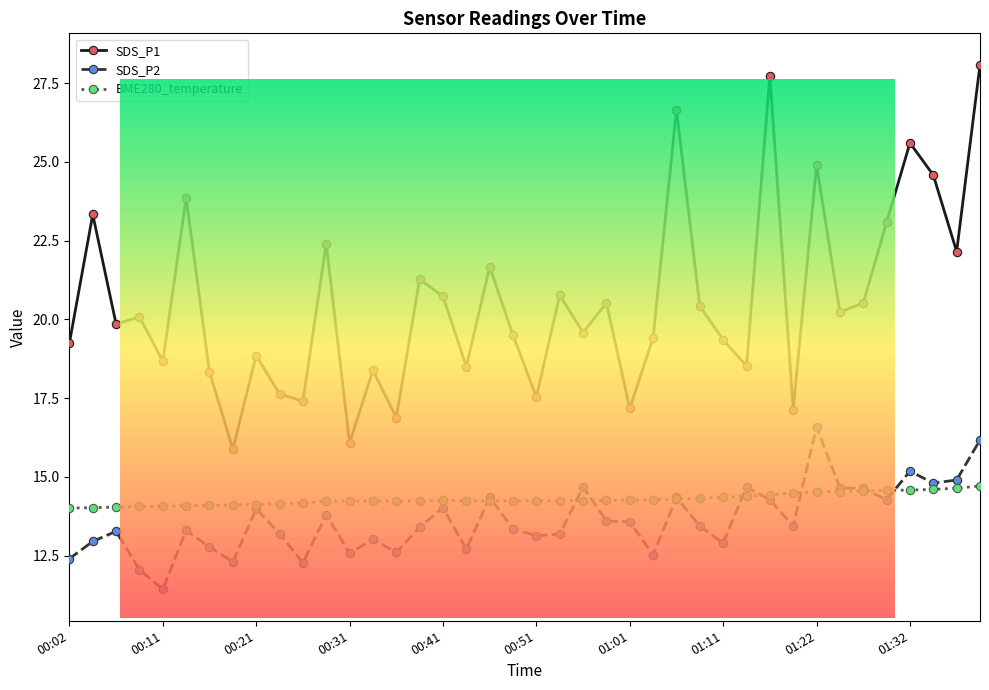

True or false: BME280_temperature and SDS_P1 intersect in this chart.

False